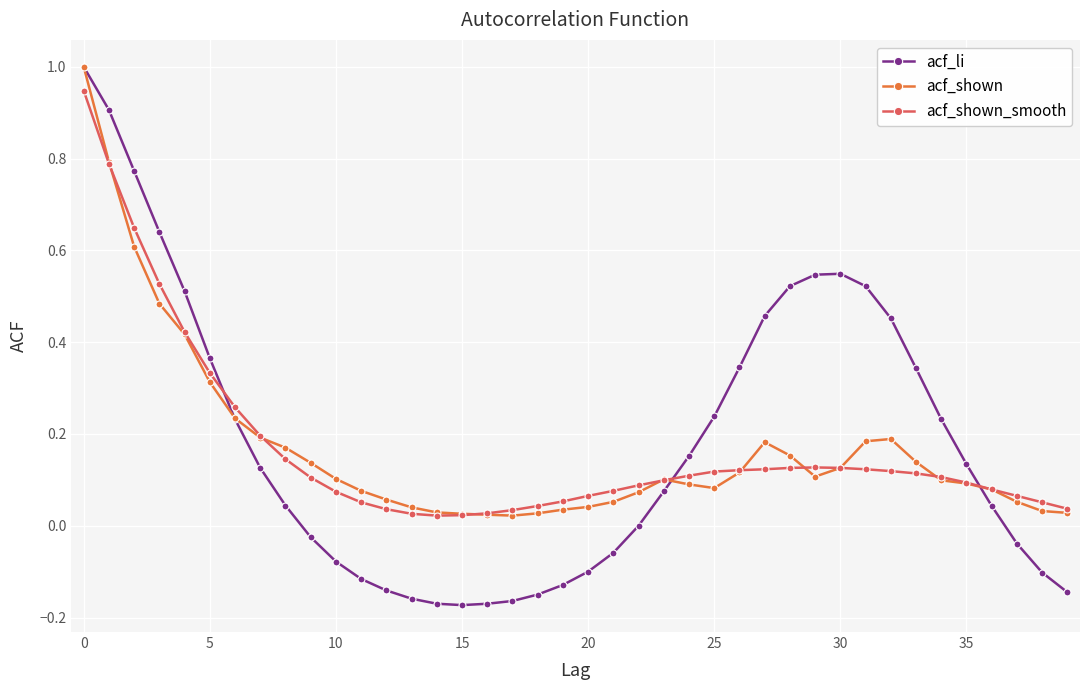

What is the greatest value displayed?

1.0